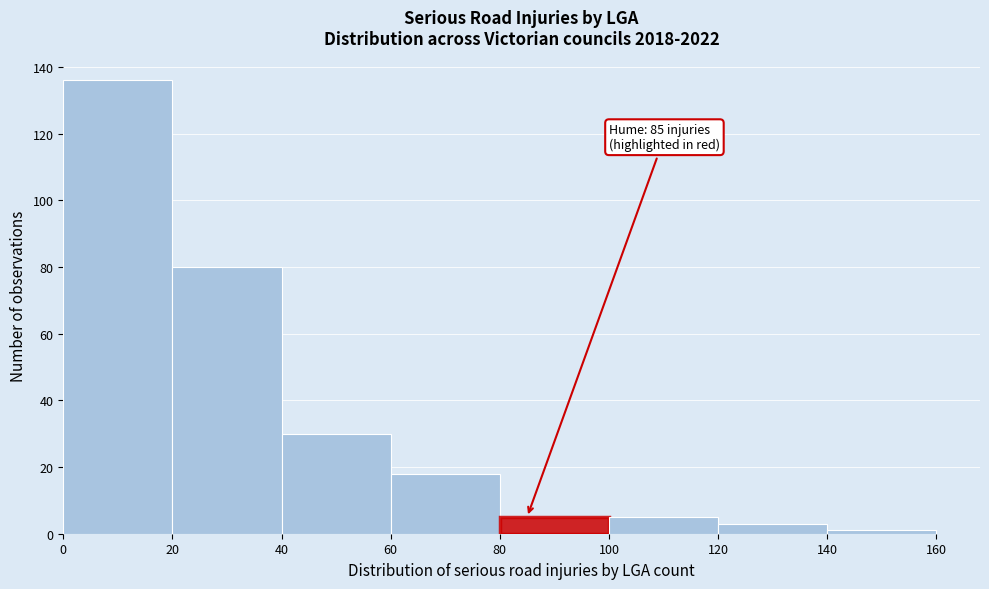

Which range on the x-axis has the tallest bar?

0 to 20